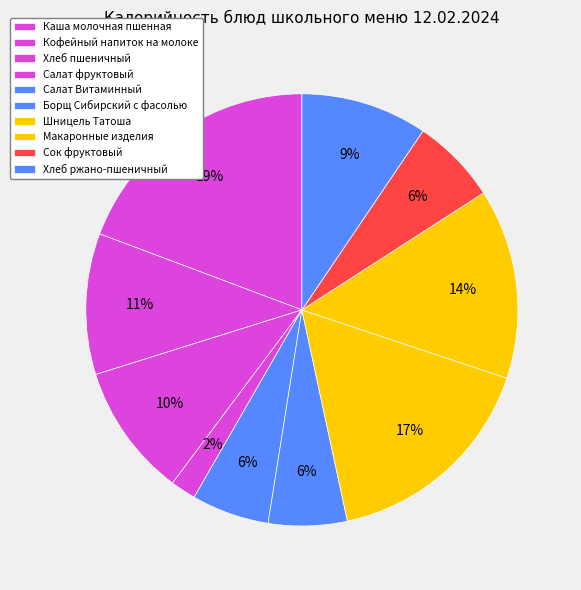

How many segments does this pie chart have?

10